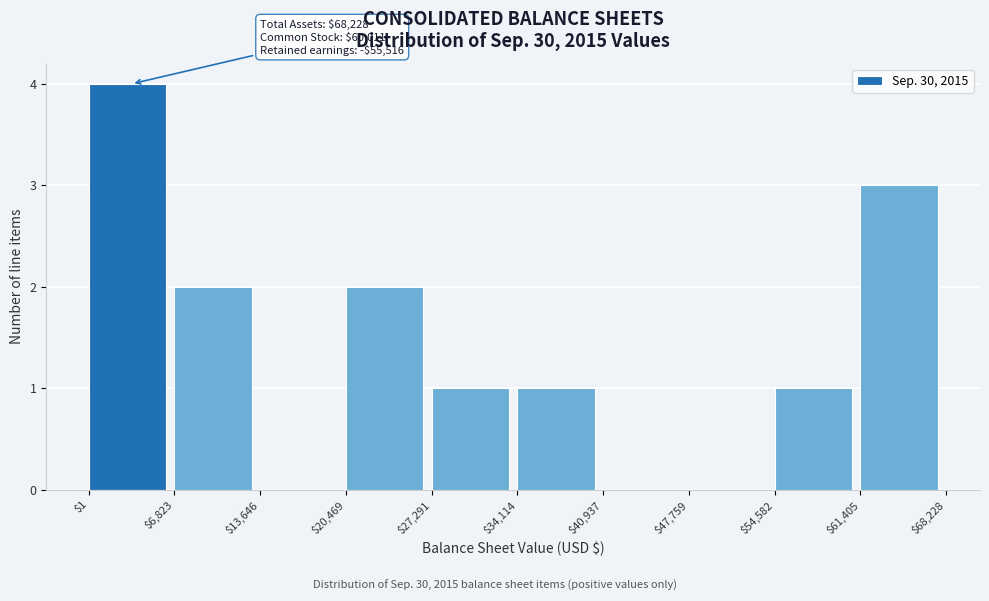

Which range on the x-axis has the tallest bar?

$1 to $6,823